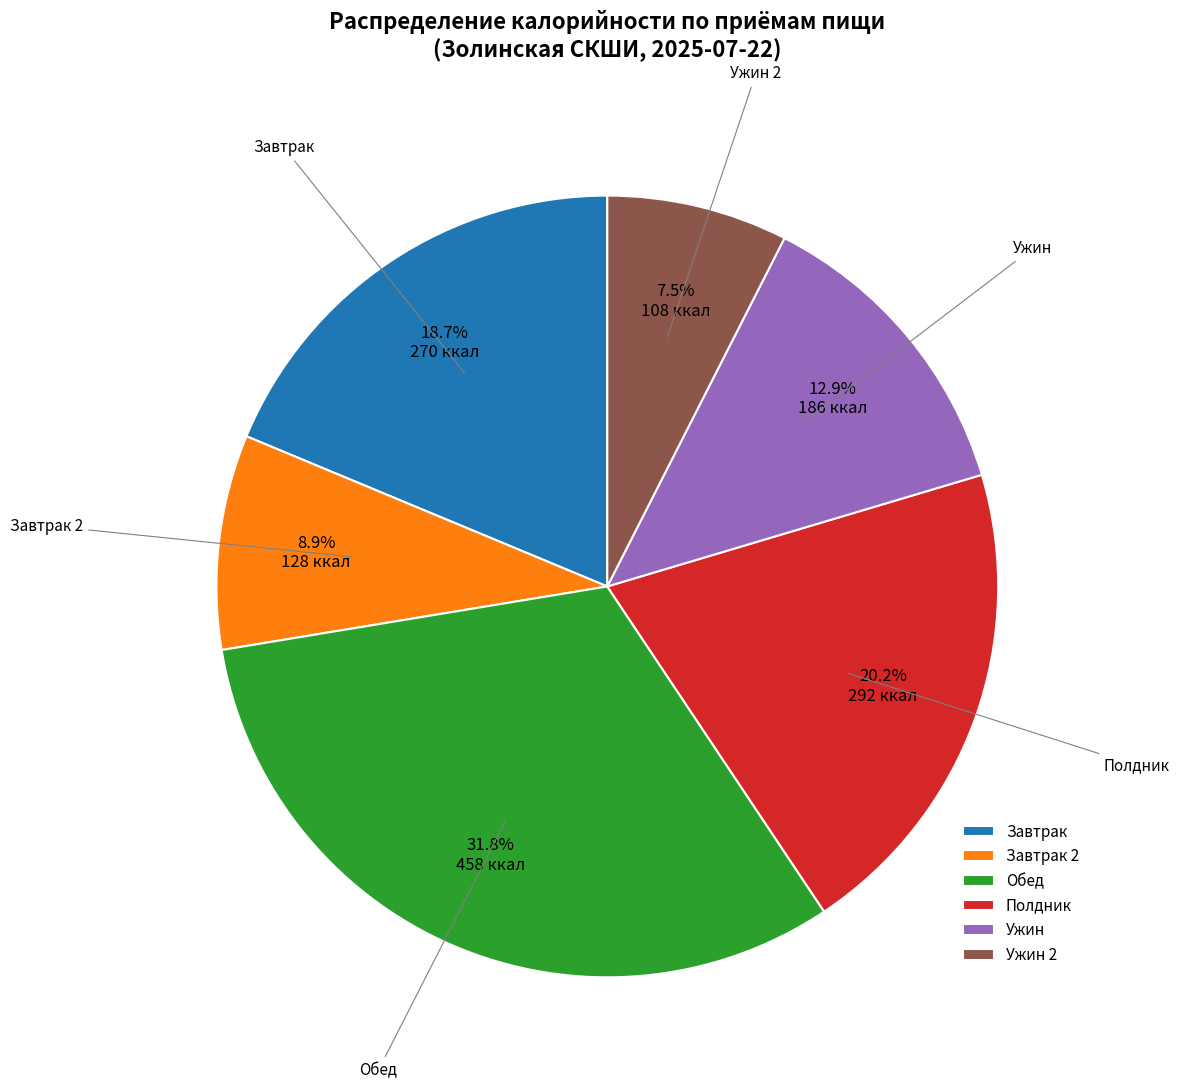

Is it true that Завтрак 2 is 22% of the pie?

False